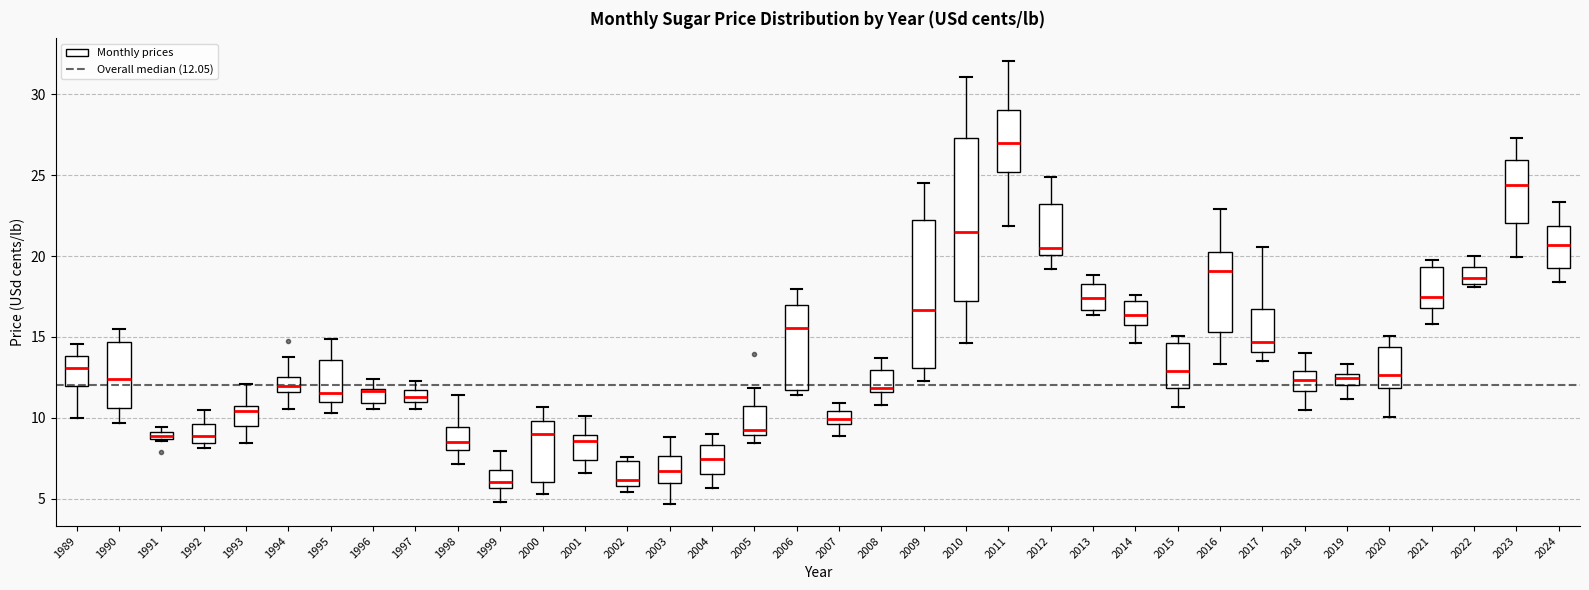

Comparing the boxes themselves (not the whiskers), which one is the tallest?

2010